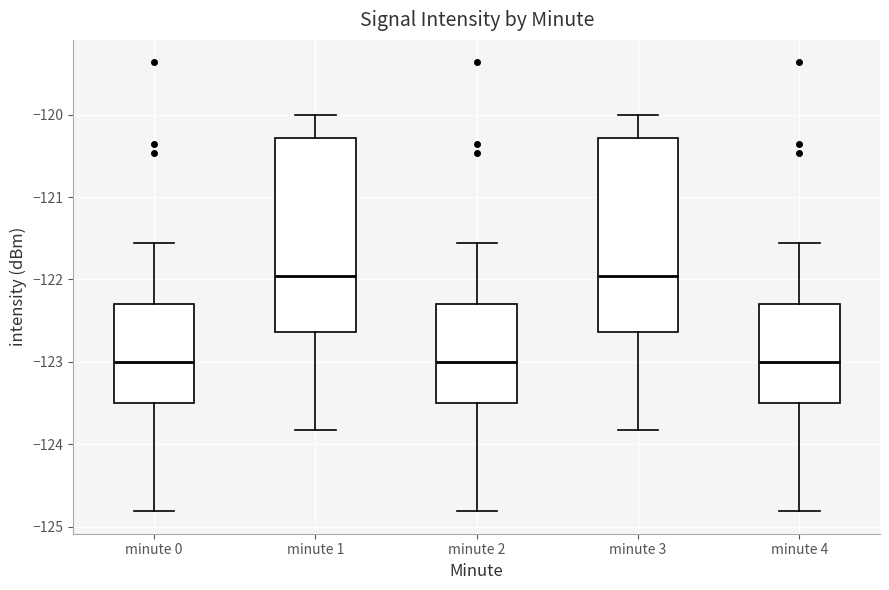

Reading left to right, read every box against the y-axis: the position of its median line, the range the box covers, and the ends of its whiskers. The values are not printed on the chart, so give them approximately, as read against the axis.

minute 0: median -123.0, box -123.5 to -122.3, whiskers -124.8 to -121.6
minute 1: median -122.0, box -122.6 to -120.3, whiskers -123.8 to -120.0
minute 2: median -123.0, box -123.5 to -122.3, whiskers -124.8 to -121.6
minute 3: median -122.0, box -122.6 to -120.3, whiskers -123.8 to -120.0
minute 4: median -123.0, box -123.5 to -122.3, whiskers -124.8 to -121.6